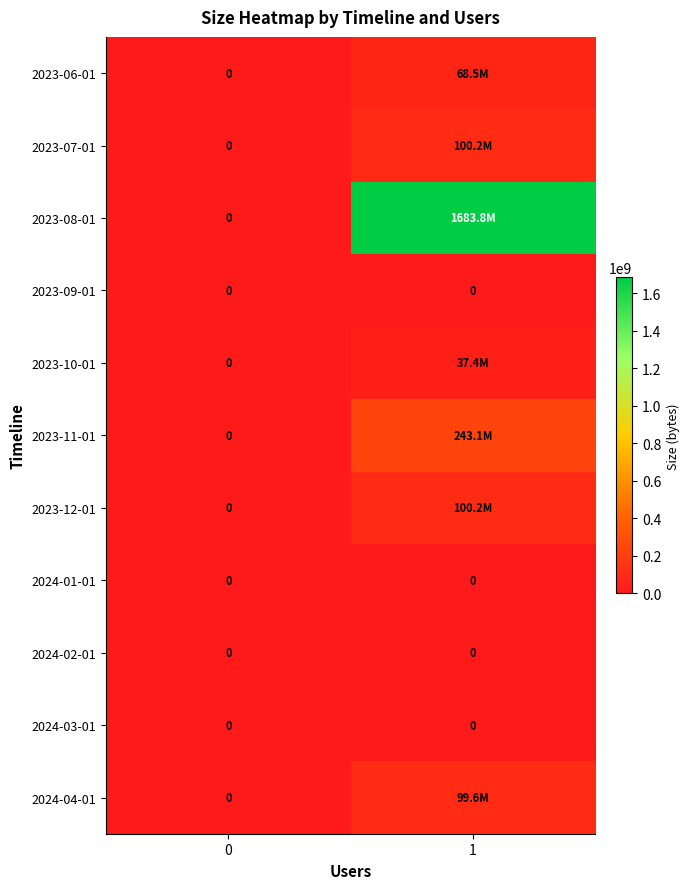

At which category is the sum across all series the highest?

1